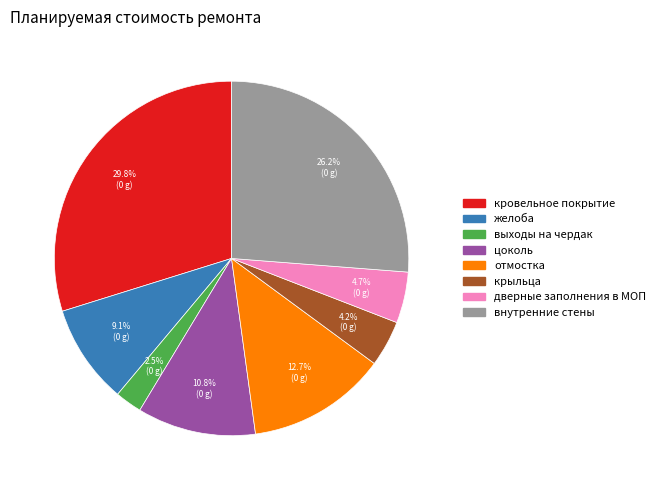

Which has a higher value, дверные заполнения в МОП or выходы на чердак?

дверные заполнения в МОП